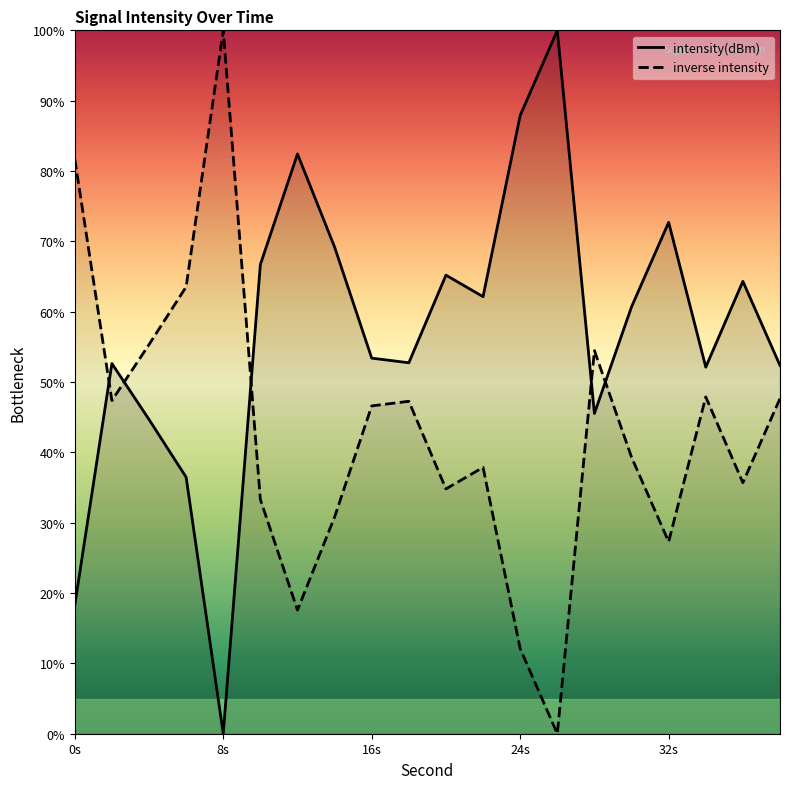

True or false: inverse intensity and intensity(dBm) intersect in this chart.

True